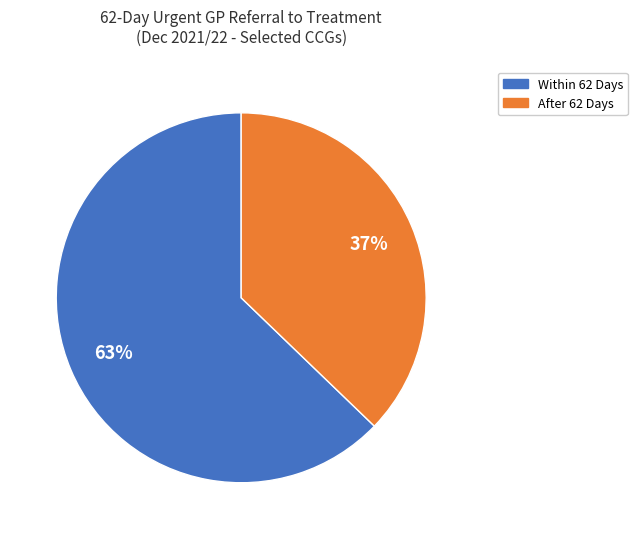

To the nearest percent, what is the difference between the largest and smallest slice percentages?

26%